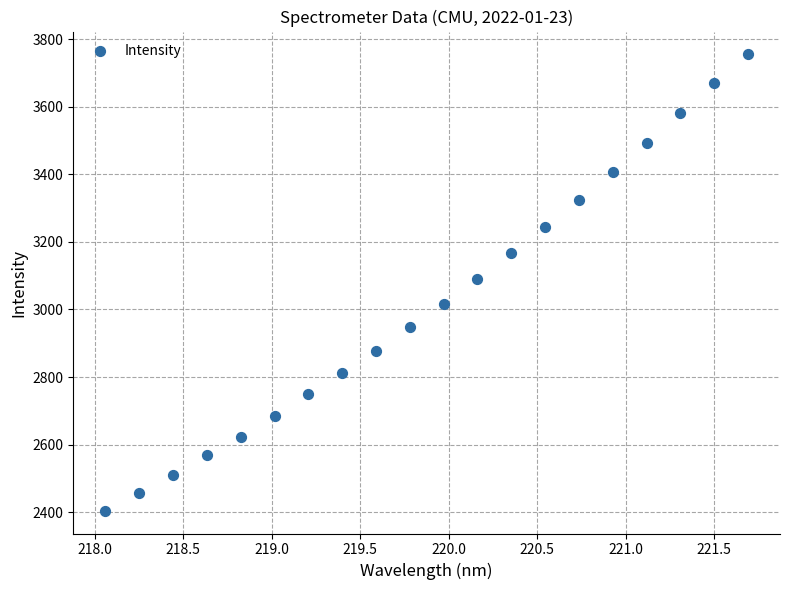

What is the range of X values (max minus min)?

3.6